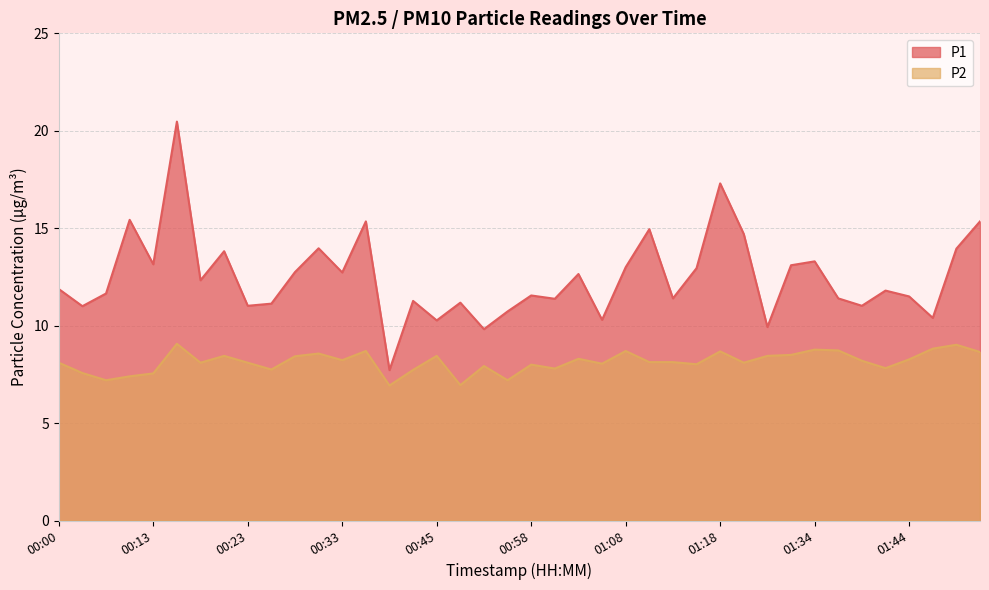

At which category is the sum across all series the highest?

00:16